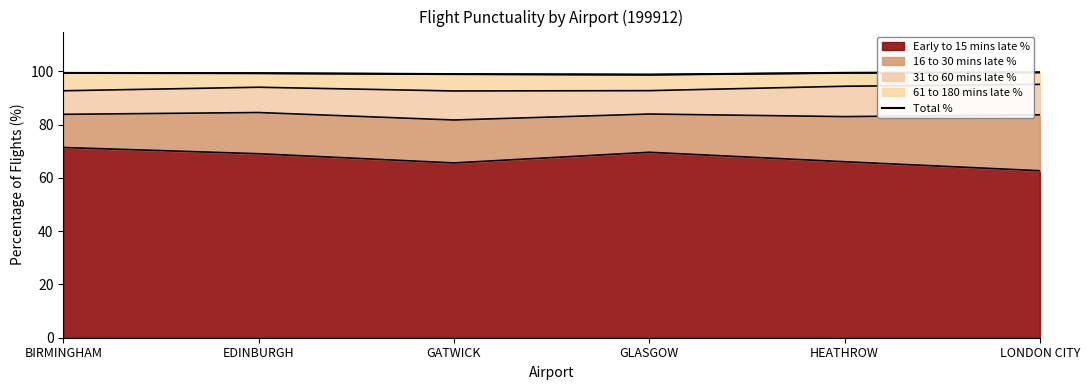

The value at GLASGOW is 169.0. True or false?

False